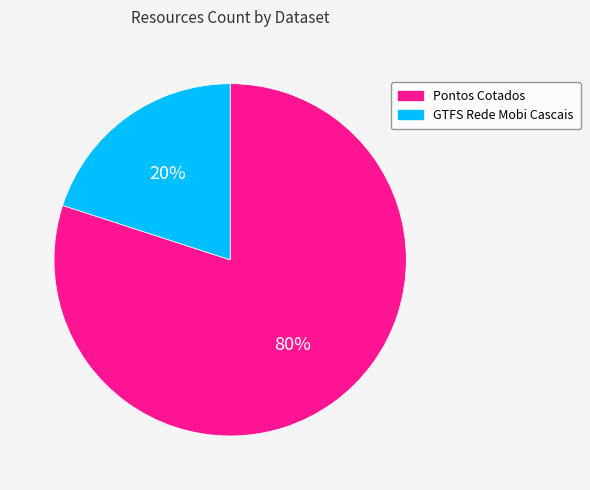

Between Pontos Cotados and GTFS Rede Mobi Cascais, which is larger?

Pontos Cotados